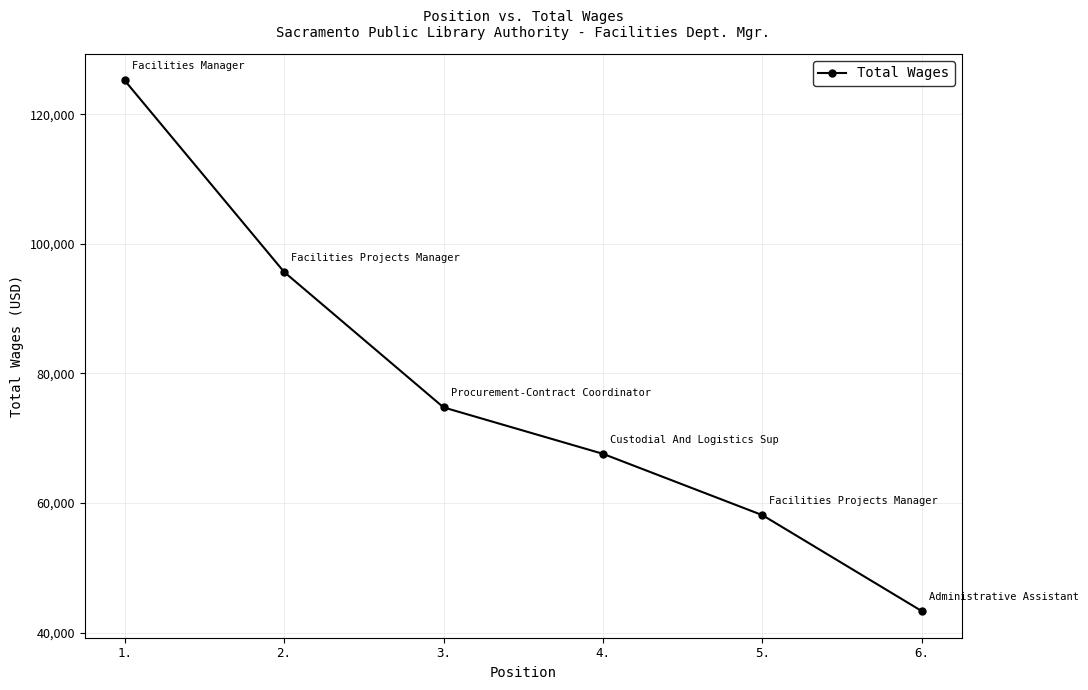

What is the ratio of the value at 1. to the value at 6.?

2.9